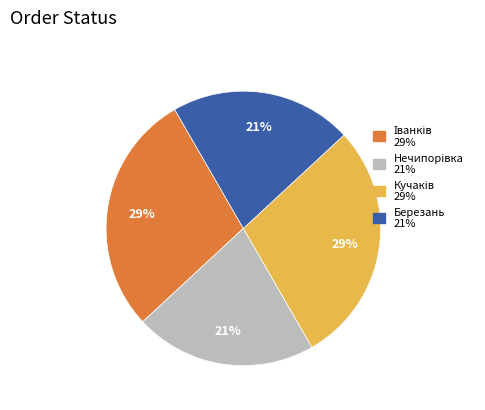

To the nearest percent, what is the average slice percentage?

25%